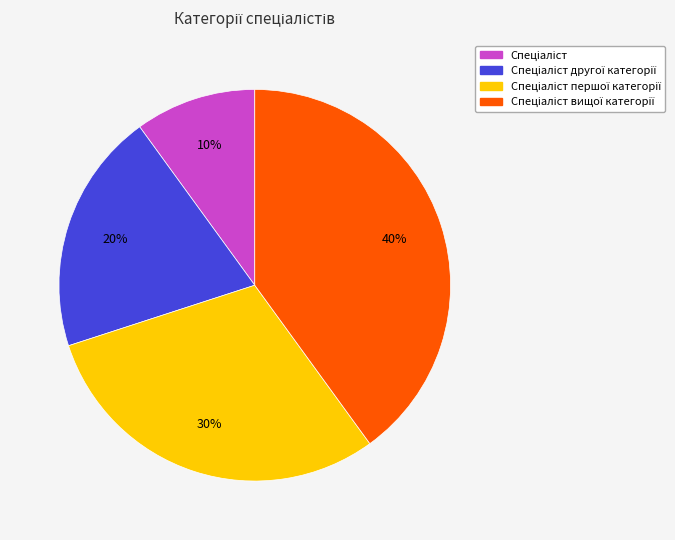

To the nearest percent, what is the average slice percentage?

25%